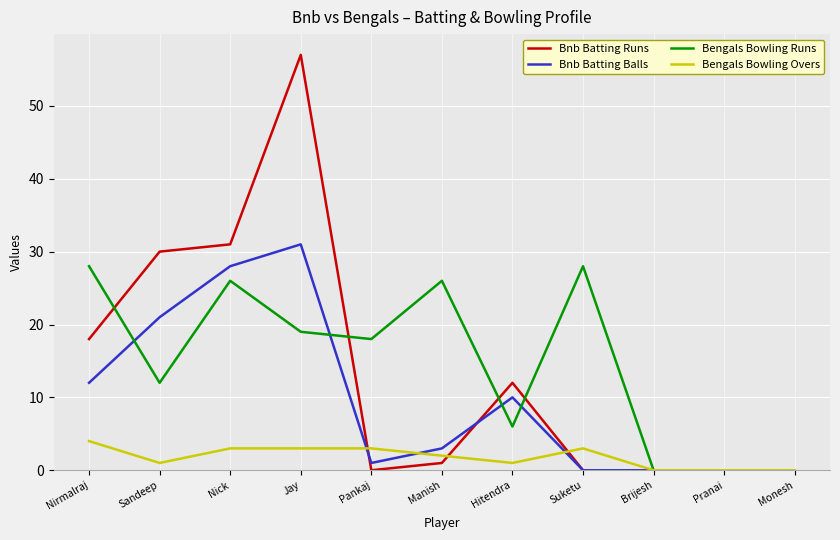

Is this an area chart (filled region under the line)?

No